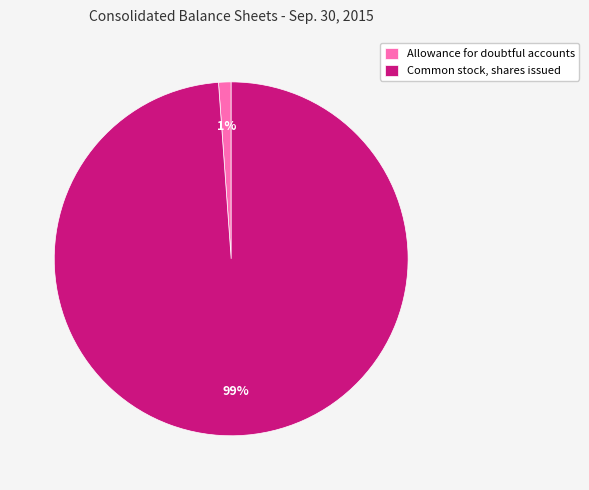

How many segments does this pie chart have?

2